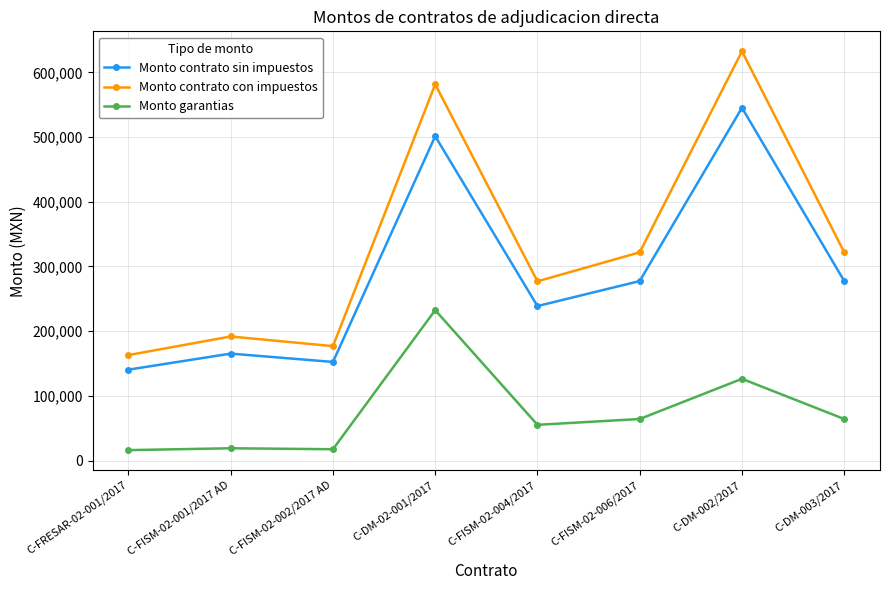

True or false: Monto contrato con impuestos and Monto garantias intersect in this chart.

False